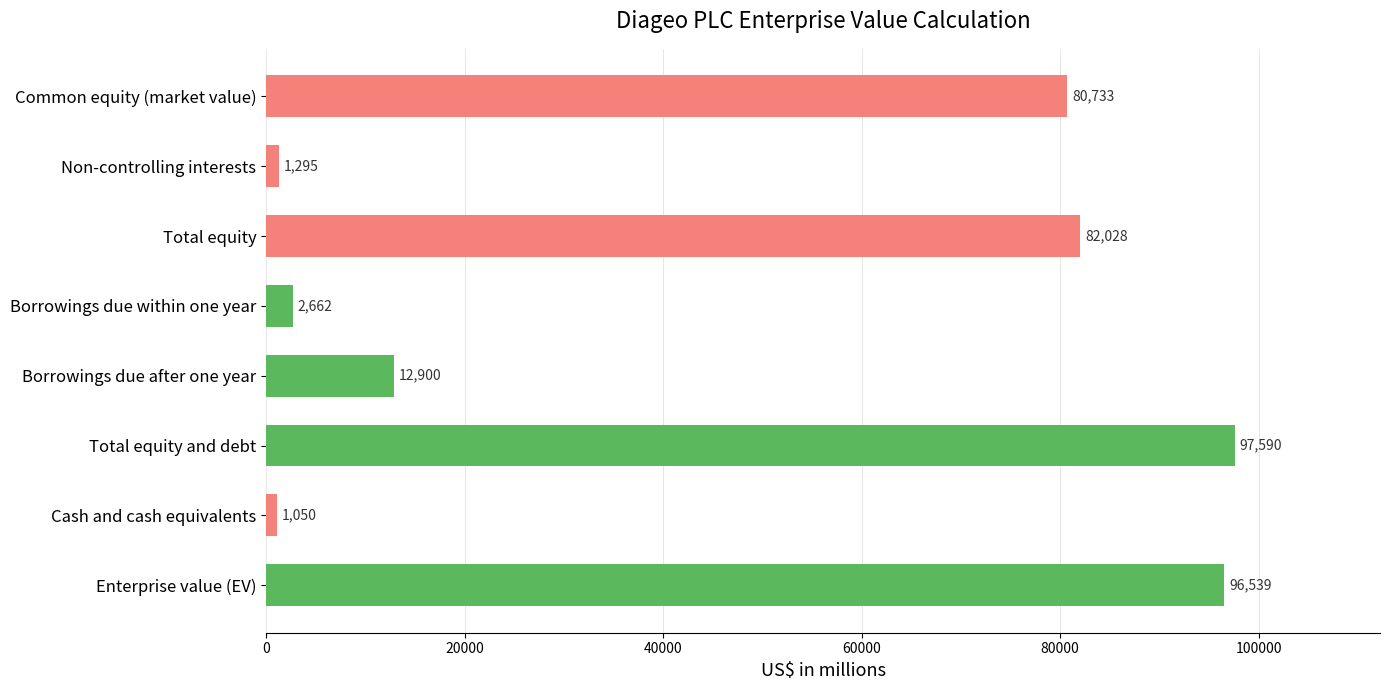

What is the value of the 1st bar from the top?

80733